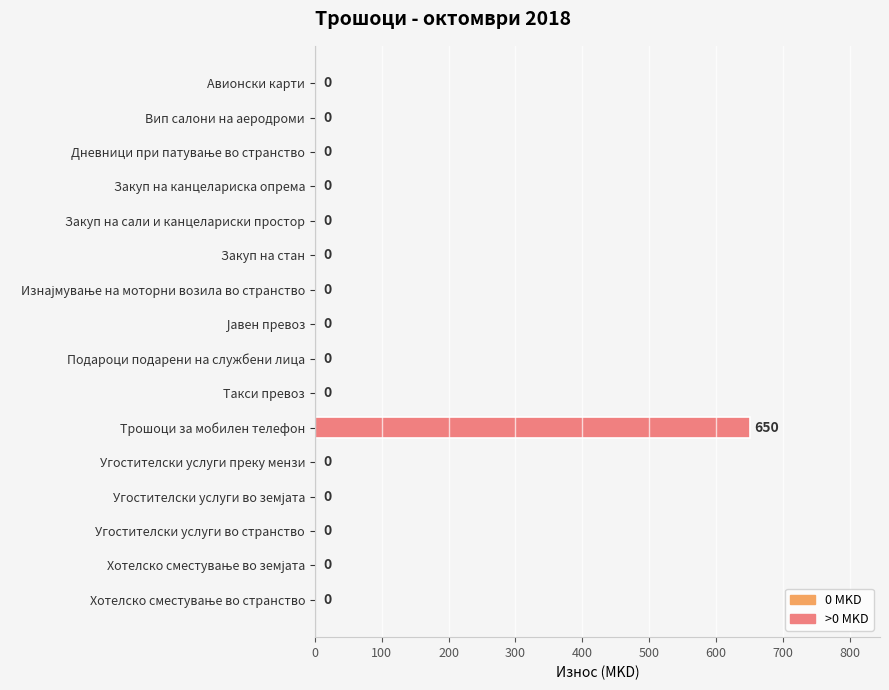

At which category does the chart reach its peak across all series?

Трошоци за мобилен телефон